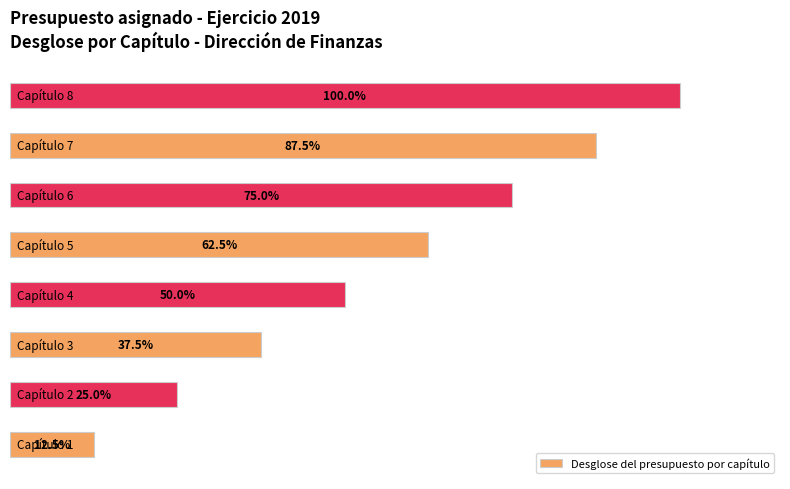

The chart shows a value of 2 at Capítulo 5. True or false?

False